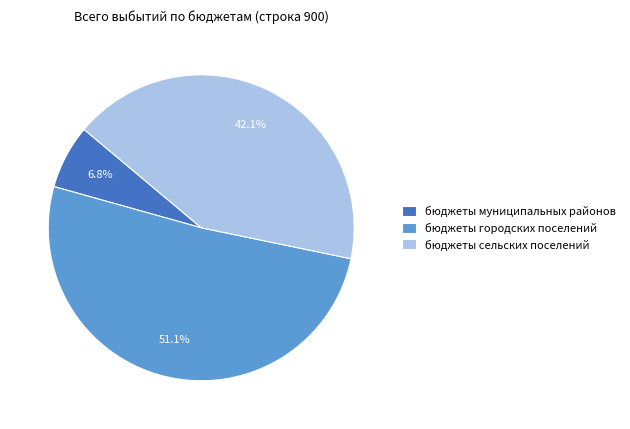

Between бюджеты сельских поселений and бюджеты муниципальных районов, which is larger?

бюджеты сельских поселений